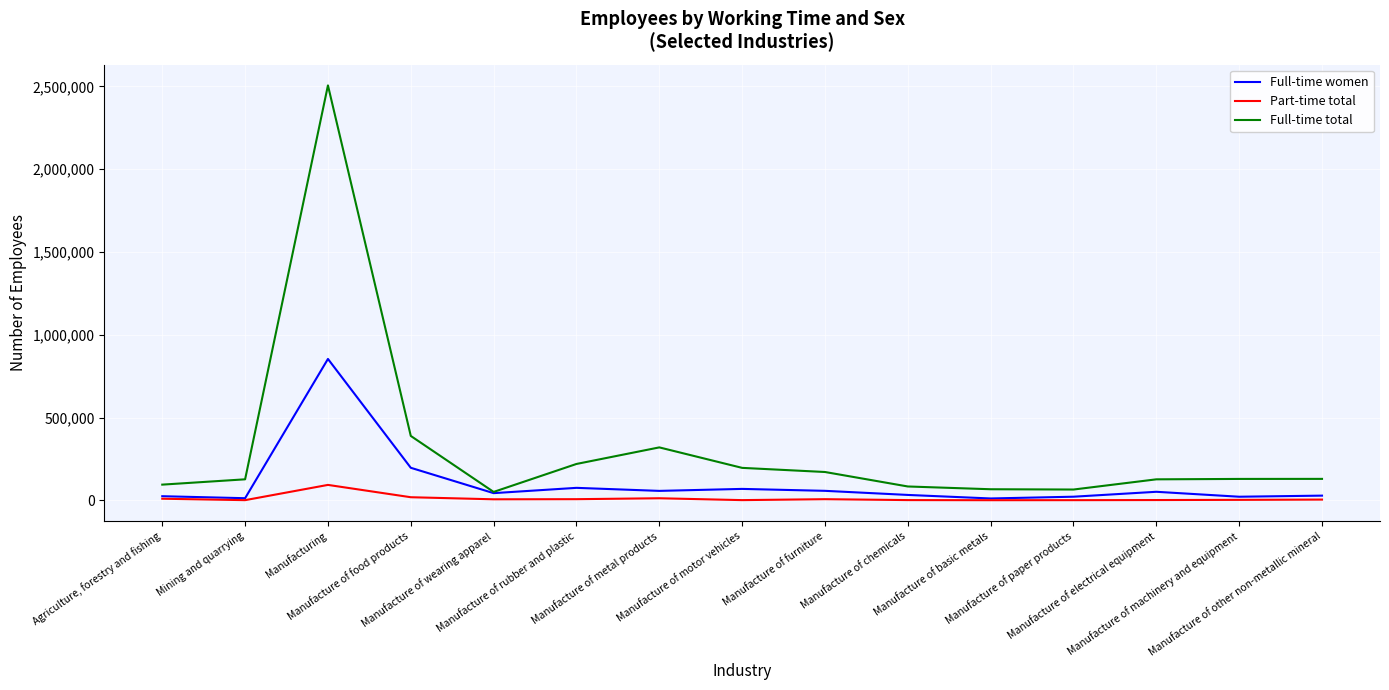

True or false: Full-time total has a value of 3938862 at Manufacturing.

False